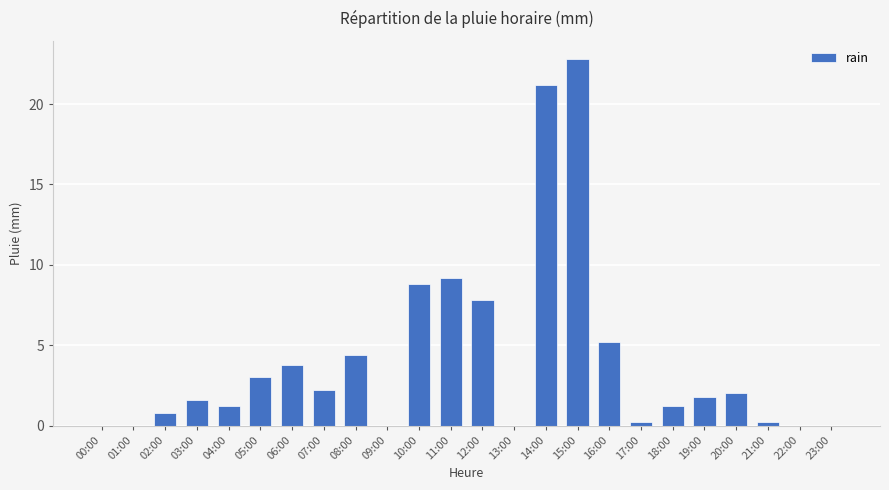

The value at 05:00 is 2.0. True or false?

False